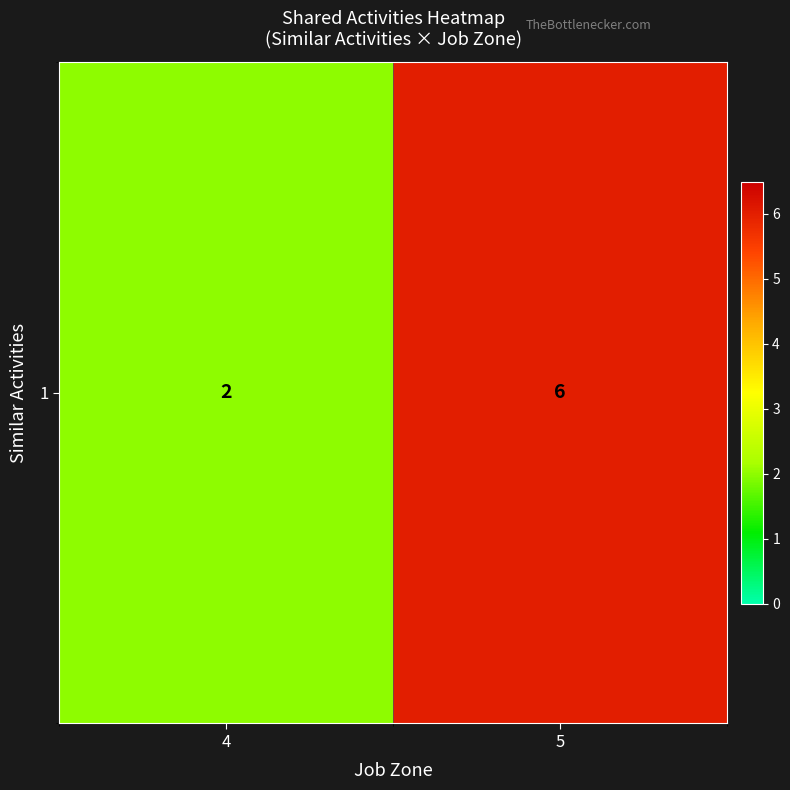

What is the minimum value shown in the chart?

2